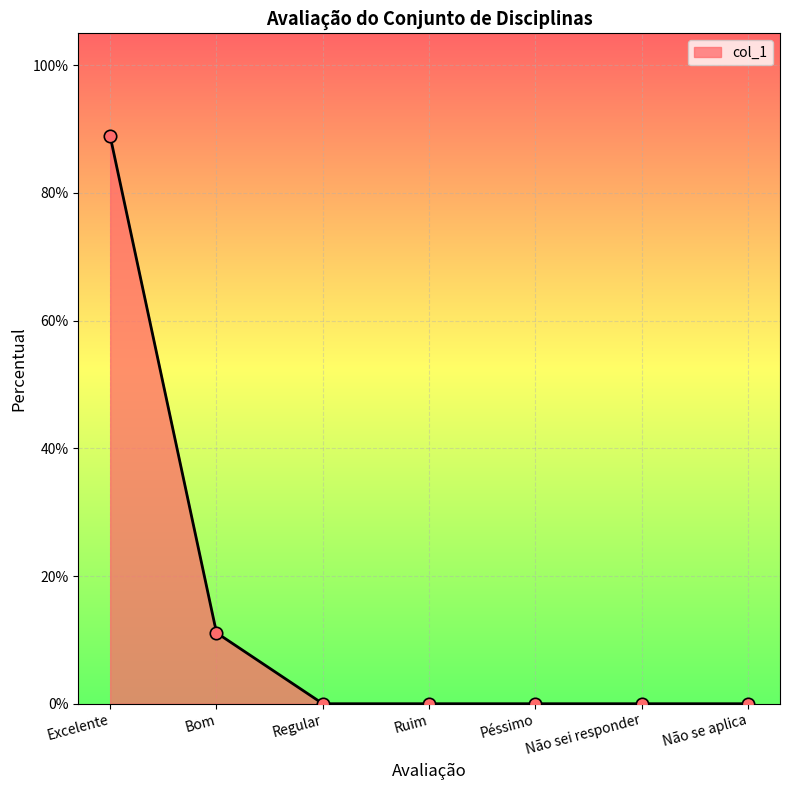

Between Excelente and Não sei responder, which is larger?

Excelente